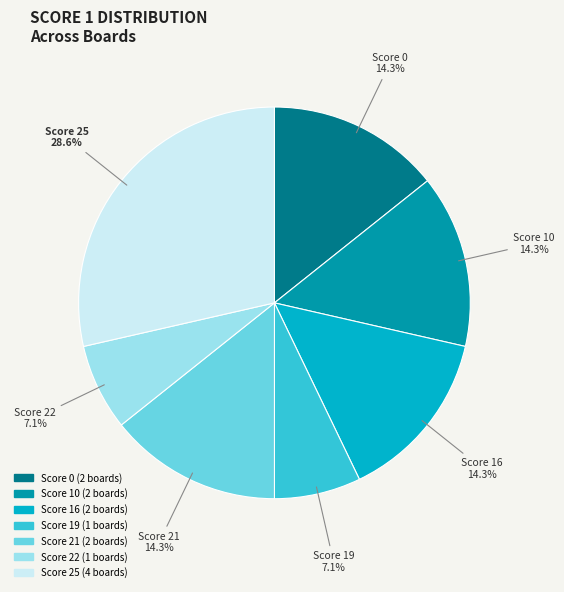

Is there a majority slice in this chart?

No